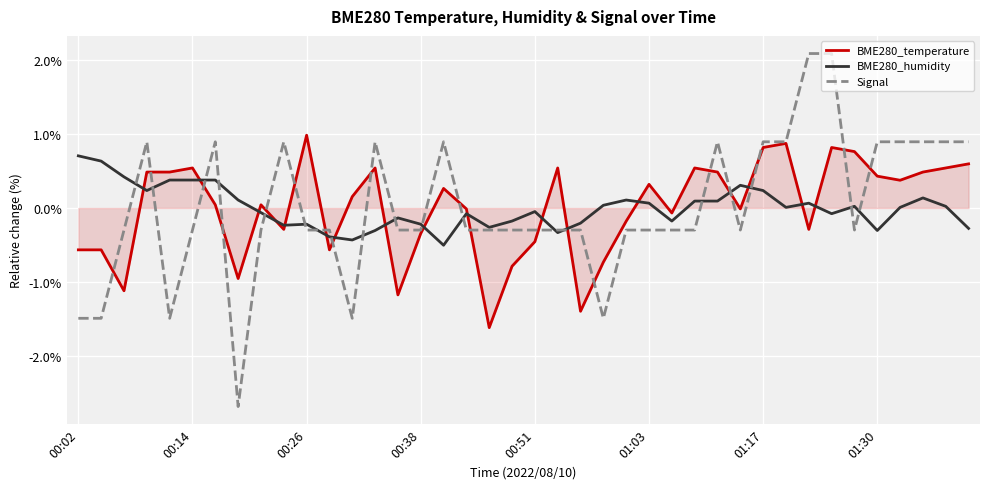

Which series ends up on top after the final intersection of BME280_temperature and BME280_humidity?

BME280_temperature